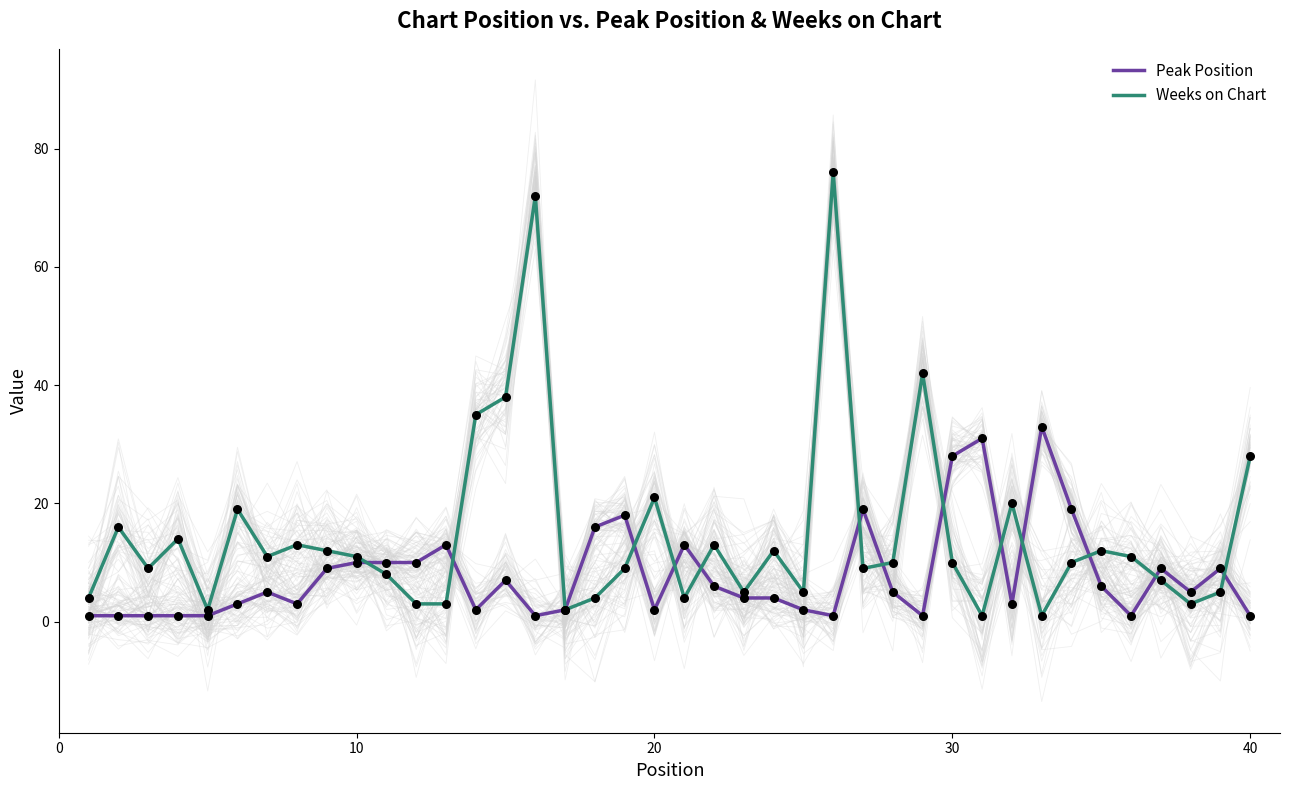

What are all the series names shown in the legend?

Peak Position, Weeks on Chart